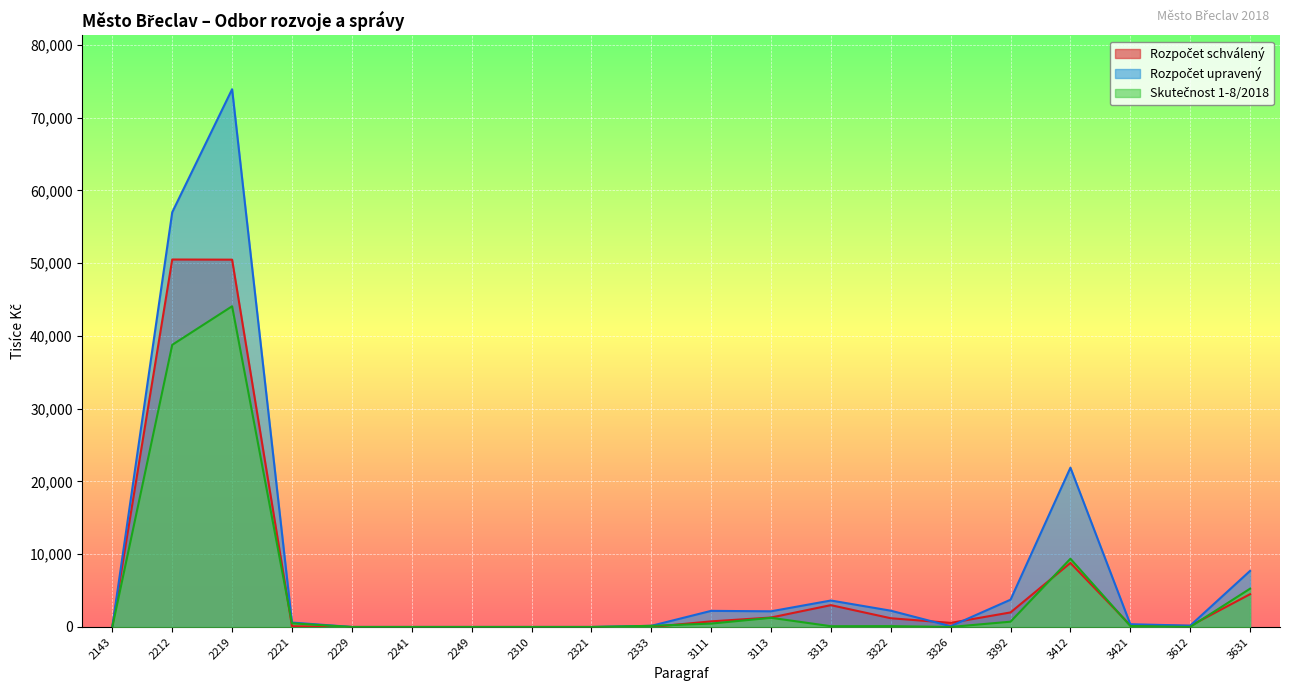

True or false: Skutečnost 1-8/2018 and Rozpočet upravený intersect in this chart.

False